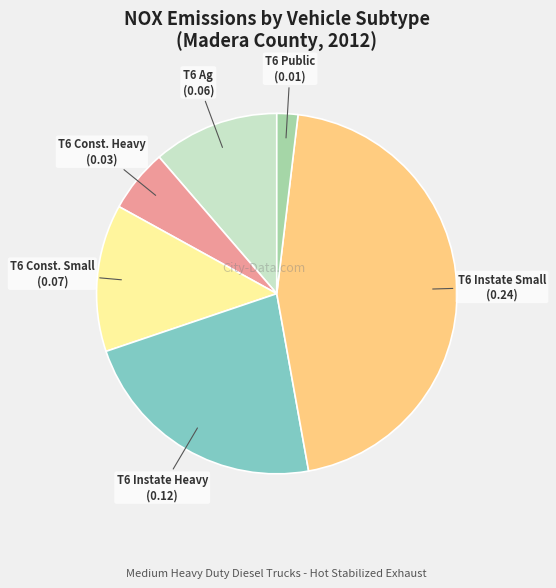

Is it true that T6 Instate Heavy is 37% of the pie?

False